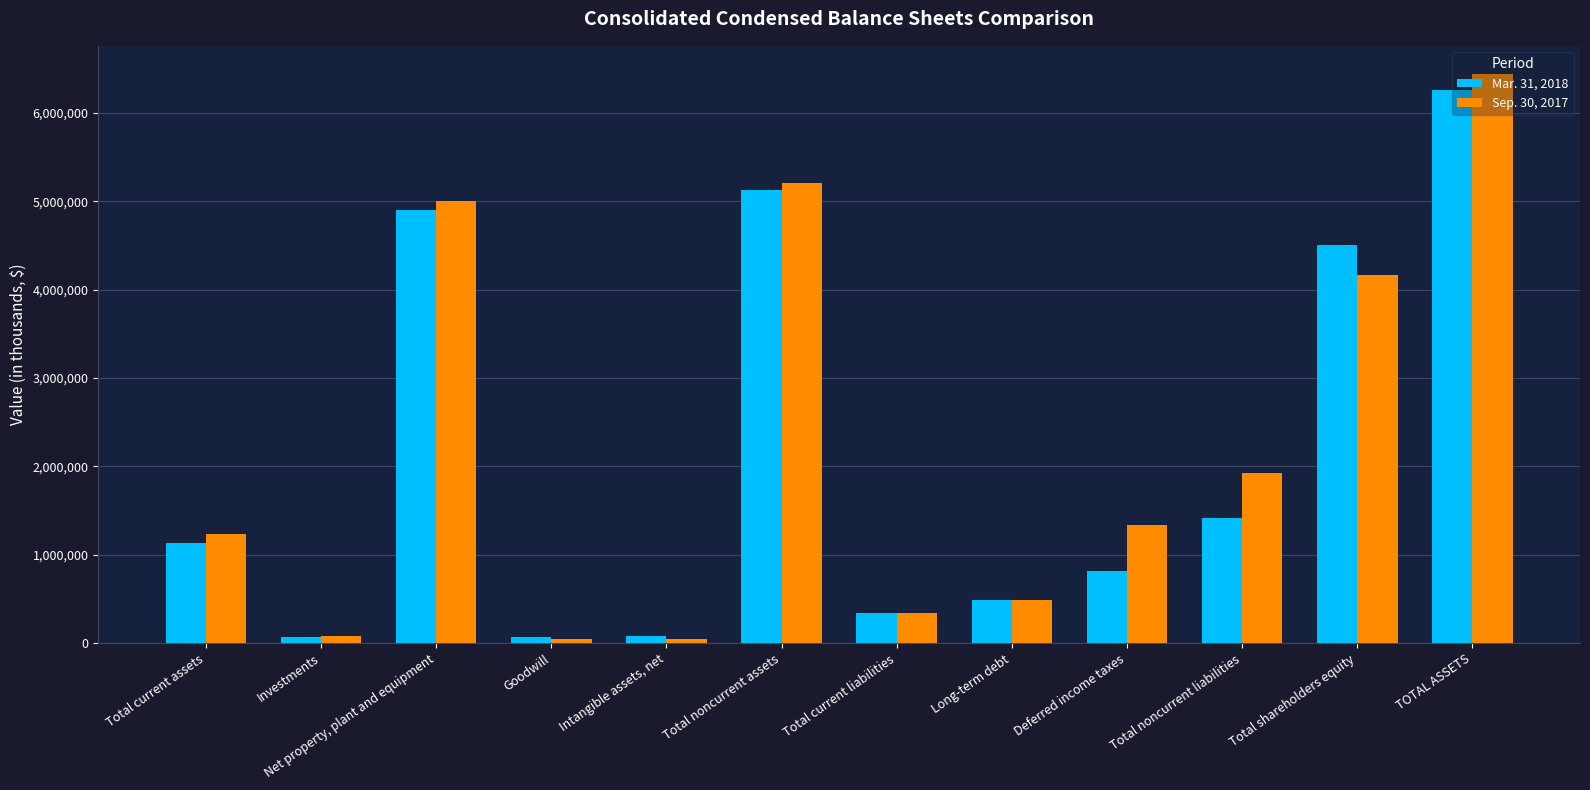

Is it true that Sep. 30, 2017 equals 50785 at Intangible assets, net?

True